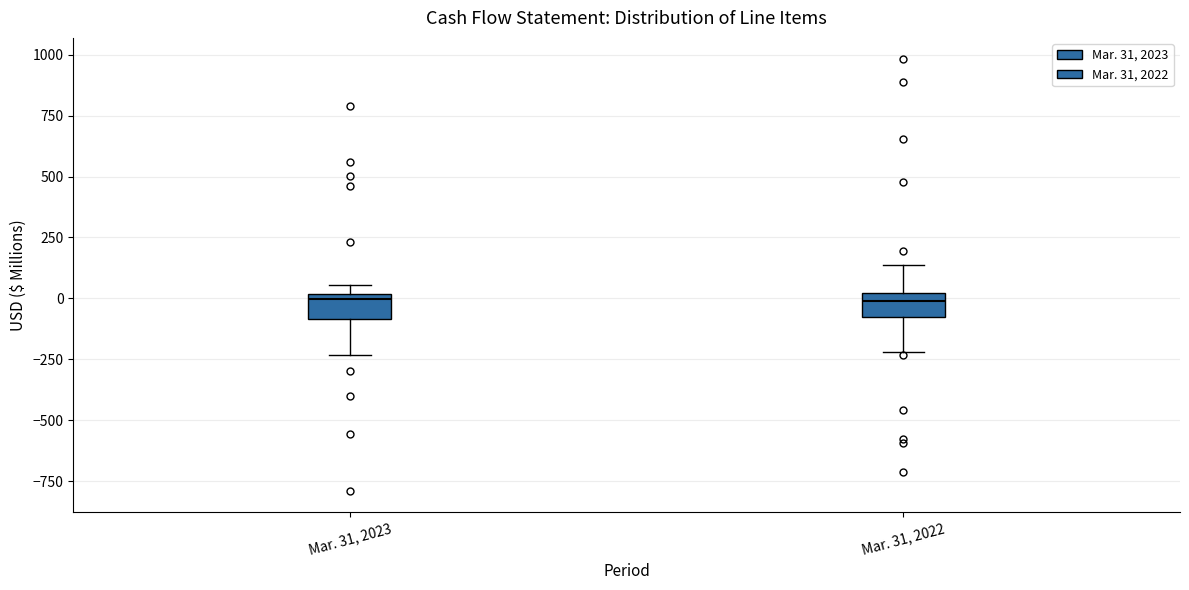

Reading left to right, read every box against the y-axis: the position of its median line, the range the box covers, and the ends of its whiskers. The values are not printed on the chart, so give them approximately, as read against the axis.

Mar. 31, 2023: median 0 (just below the box's upper edge), box -100 to 0, whiskers -250 to 50
Mar. 31, 2022: median 0 (just below the box's upper edge), box -100 to 0, whiskers -200 to 150